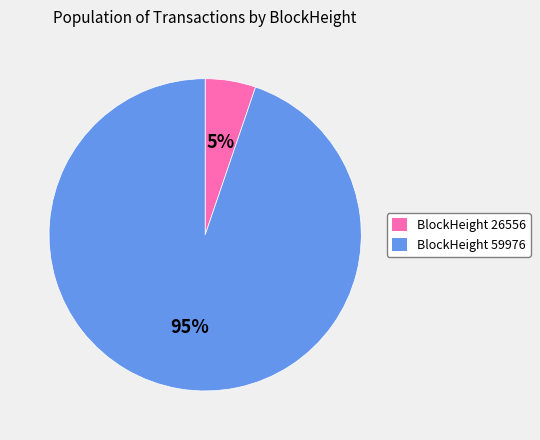

How many slices are in this pie chart?

2